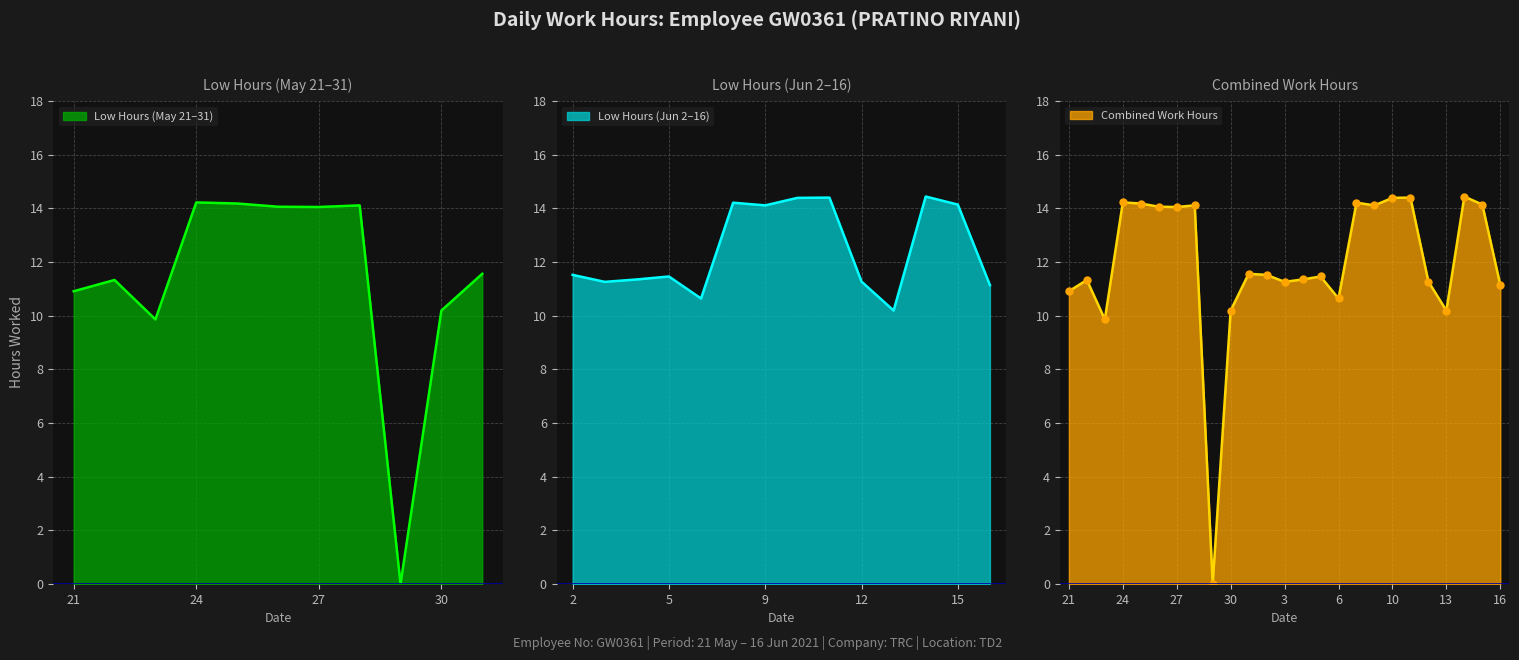

True or false: Low Hours (Jun 2–16) has a value of 4.0 at 15.

False